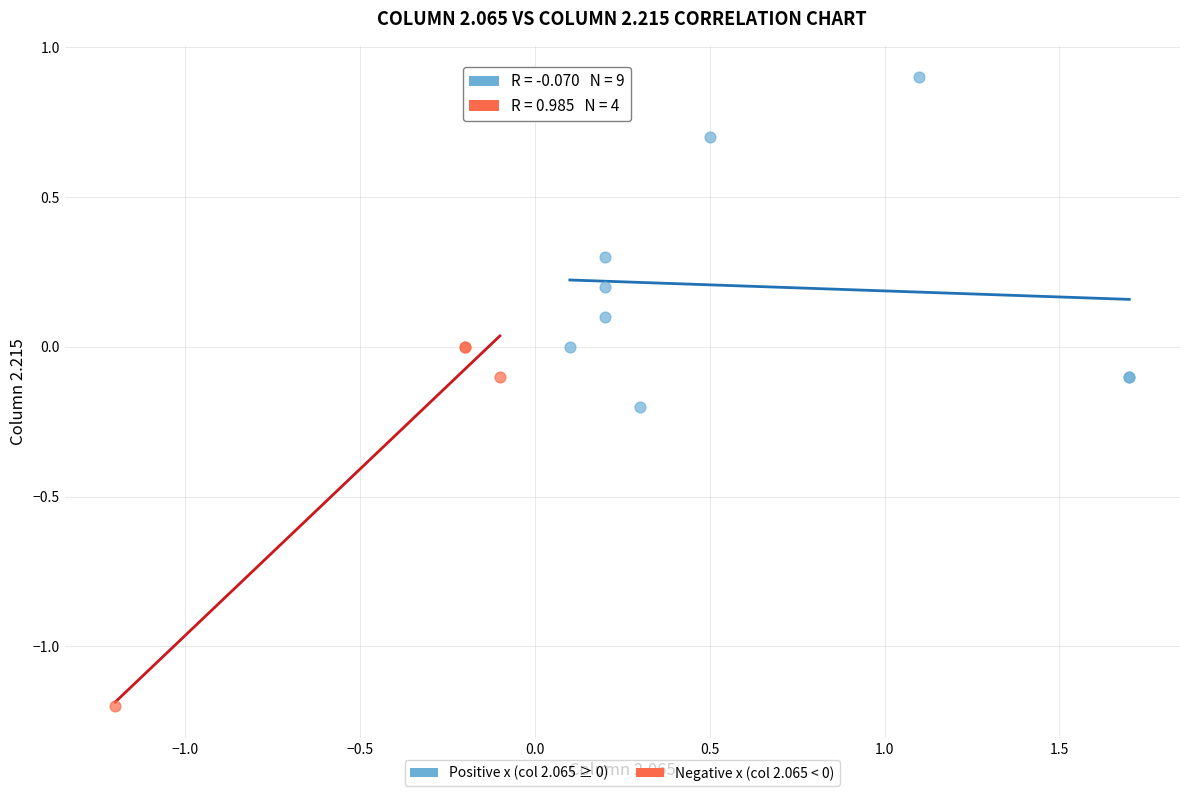

What are all the series names shown in the legend?

Positive x (col 2.065 ≥ 0), Negative x (col 2.065 < 0)